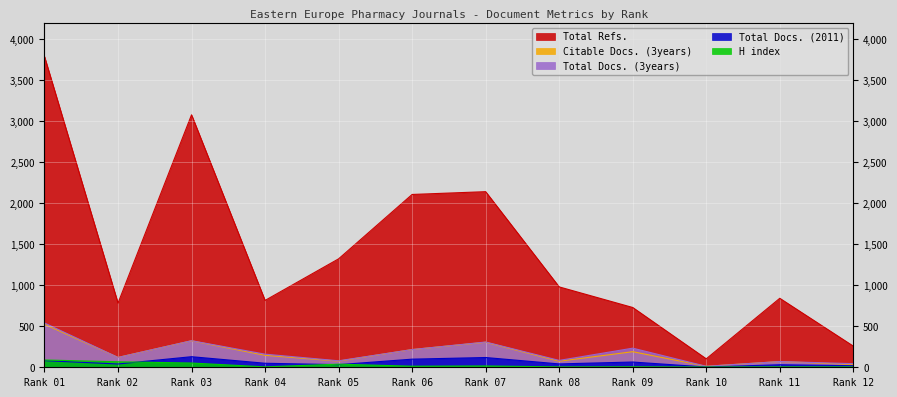

True or false: Total Docs. (3years) has a value of 540 at Rank 01.

True